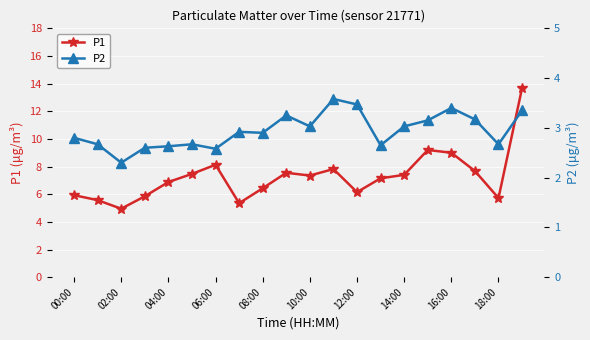

Reading left to right, transcribe all the data shown in this chart.

P1: 5.9	5.6	5.0	5.8	6.9	7.5	8.1	5.3	6.4	7.5	7.3	7.8	6.2	7.2	7.4	9.2	9.0	7.7	5.7	13.7
P2: 2.8	2.7	2.3	2.6	2.6	2.7	2.6	2.9	2.9	3.2	3.0	3.6	3.5	2.6	3.0	3.1	3.4	3.2	2.7	3.4